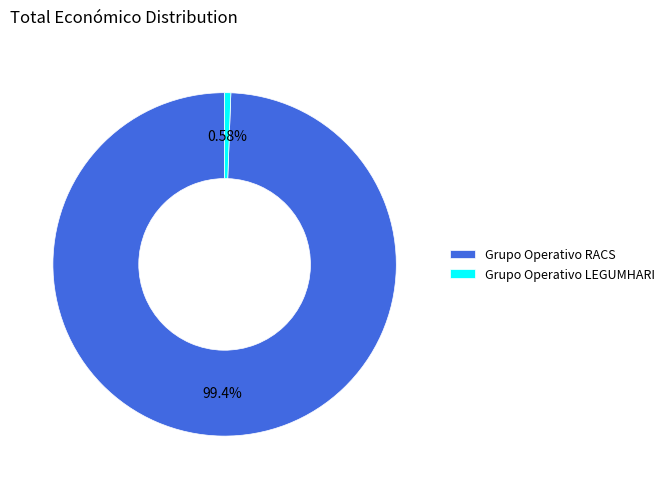

To the nearest percent, what is the combined percentage of Grupo Operativo LEGUMHARI and Grupo Operativo RACS?

100%